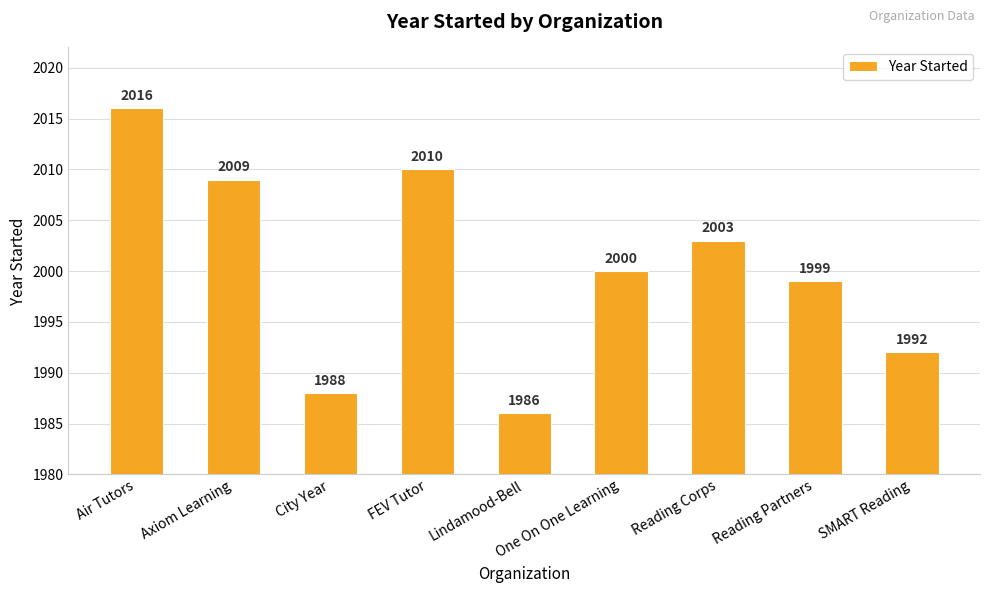

What is the average value?

2000